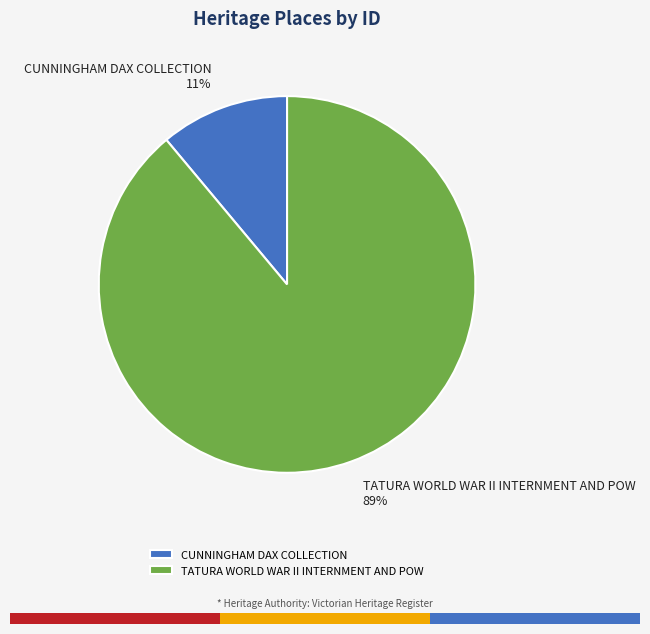

Which slice represents more than half of the pie?

TATURA WORLD WAR II INTERNMENT AND POW